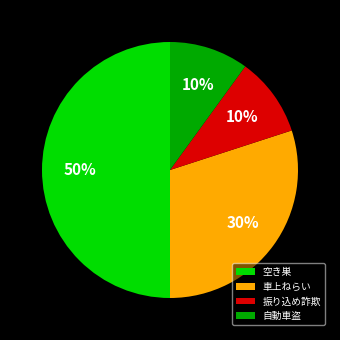

To the nearest percent, what percentage of the pie is 空き巣?

50%